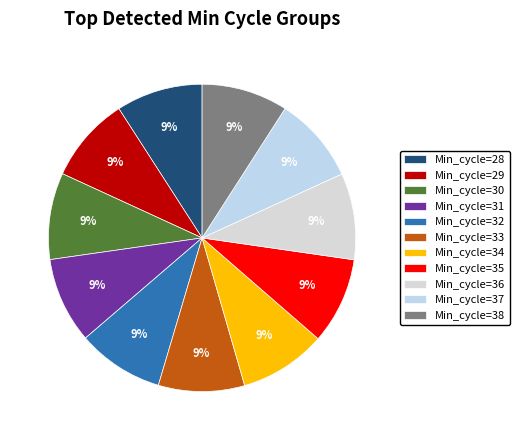

How many slices are in this pie chart?

11